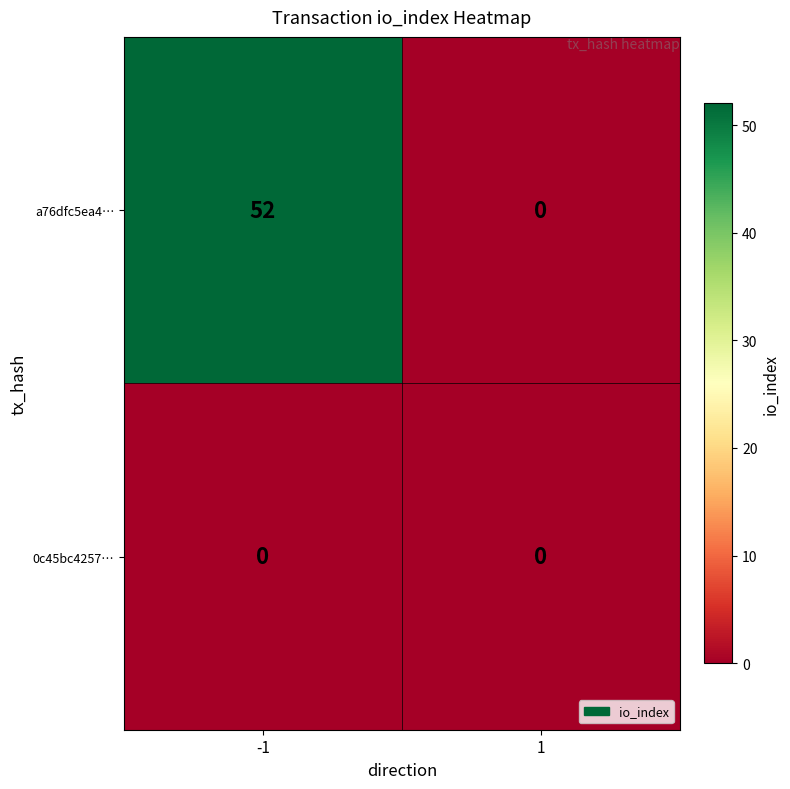

List the series in order of their peak value, highest first.

a76dfc5ea4…, 0c45bc4257…